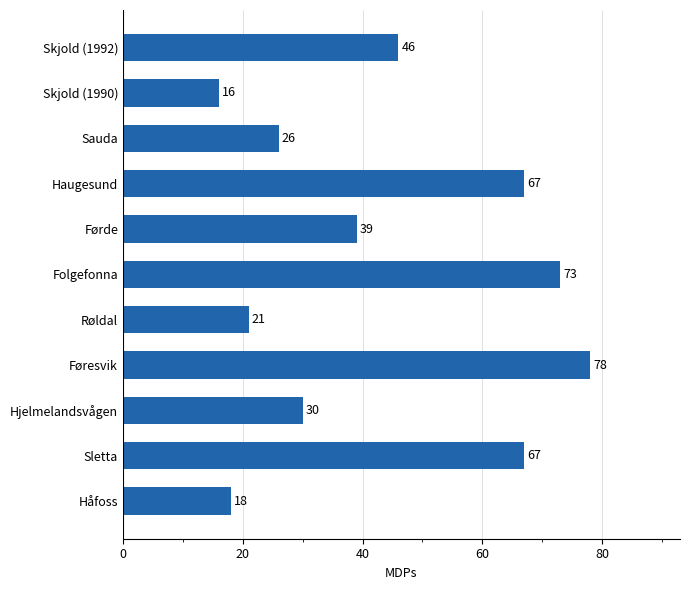

What is the average value?

44